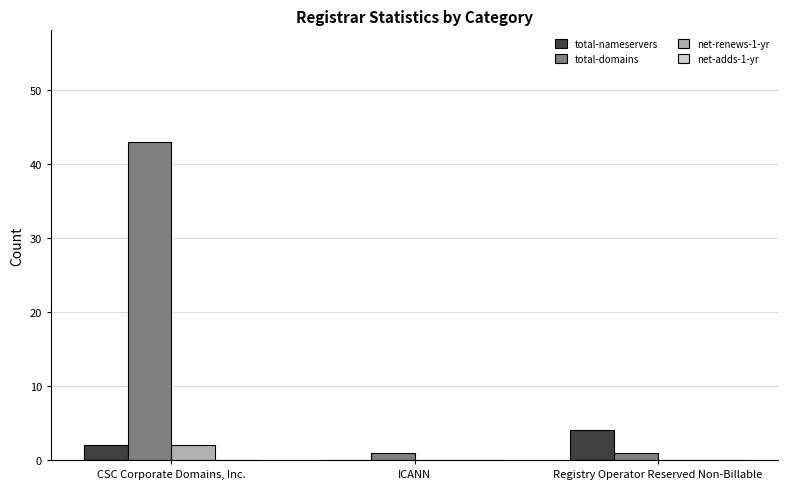

What is the greatest value displayed?

43